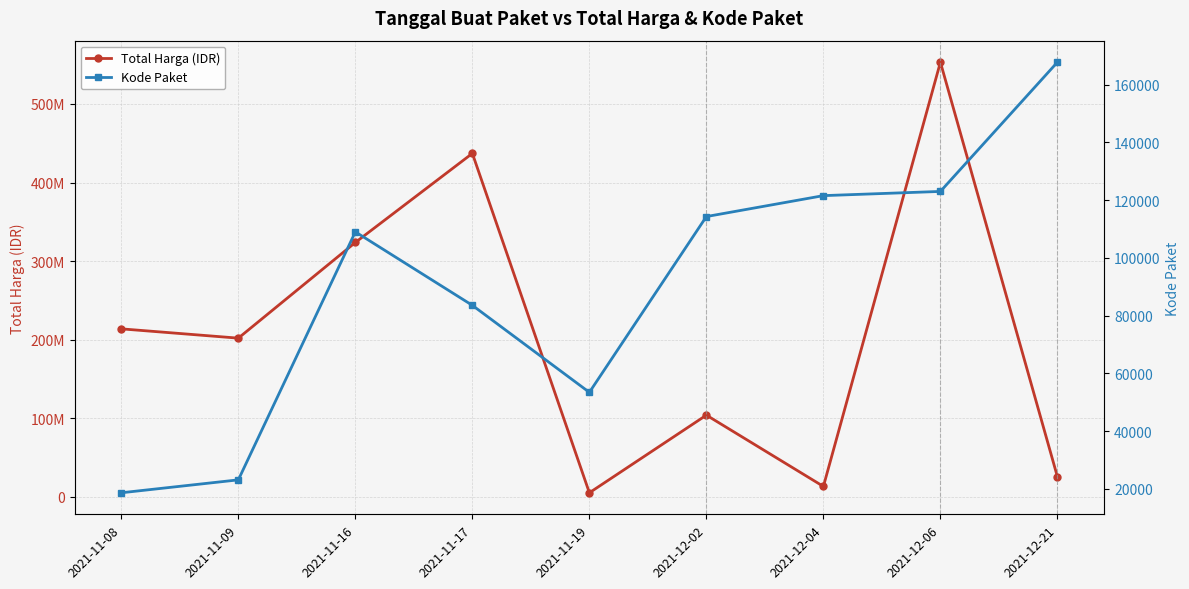

What is the difference between the maximum and minimum values in the Kode Paket series?

149079